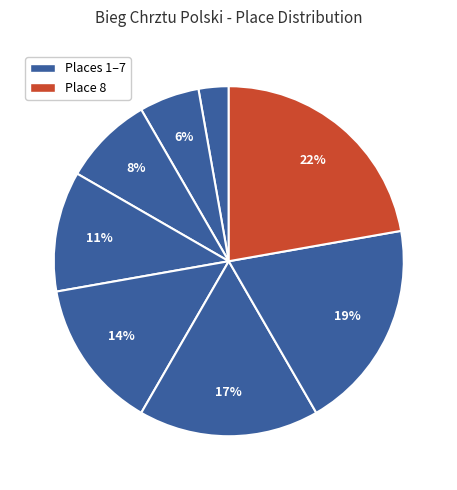

How many segments does this pie chart have?

8